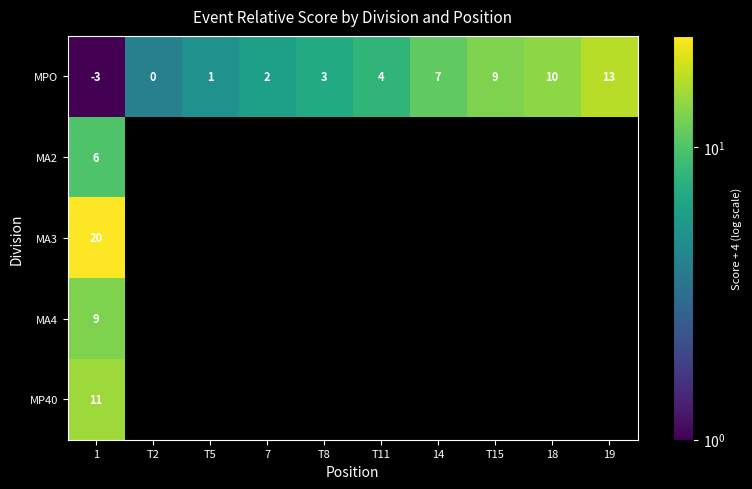

True or false: MPO has a value of 5 at 14.

False